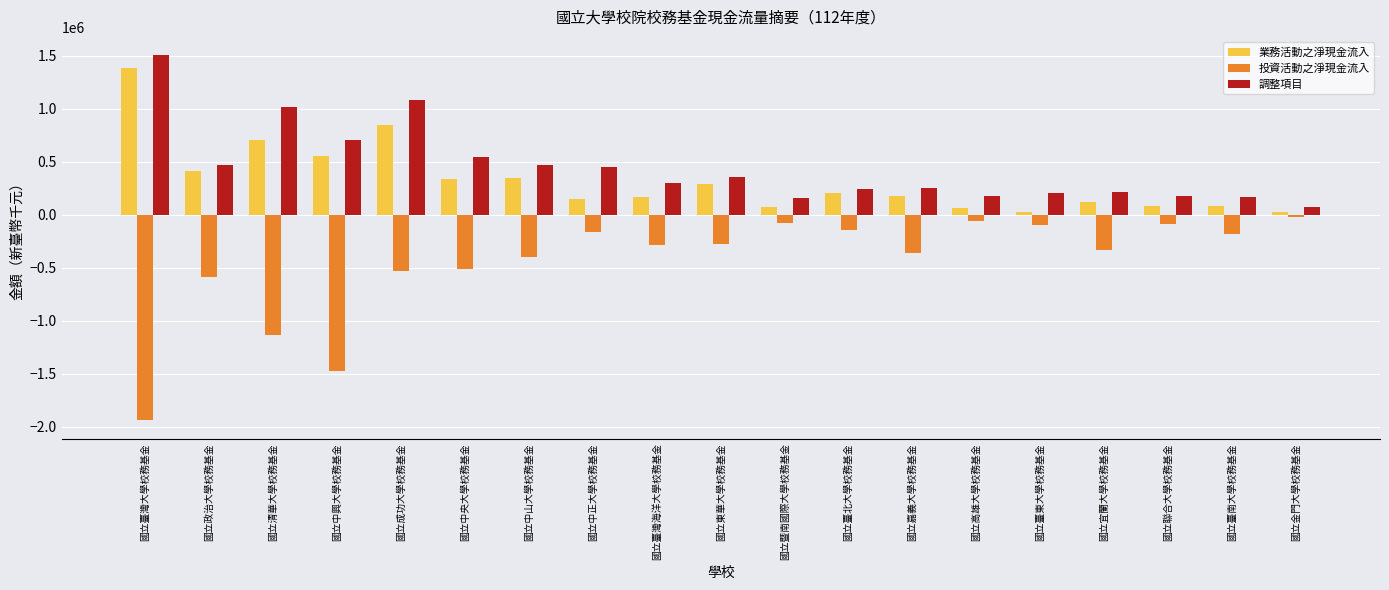

Where is 調整項目 nearest to the value 786041?

國立中興大學校務基金